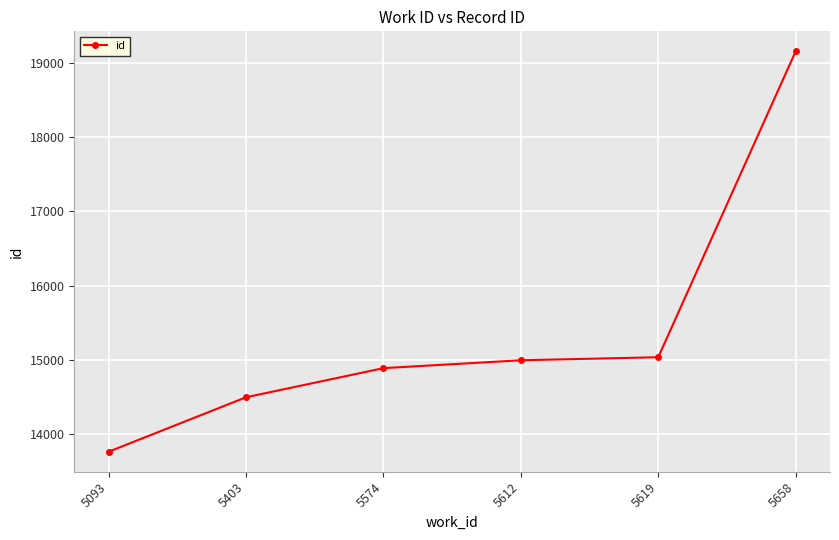

What is the difference between the values at 5093 and 5658?

5390